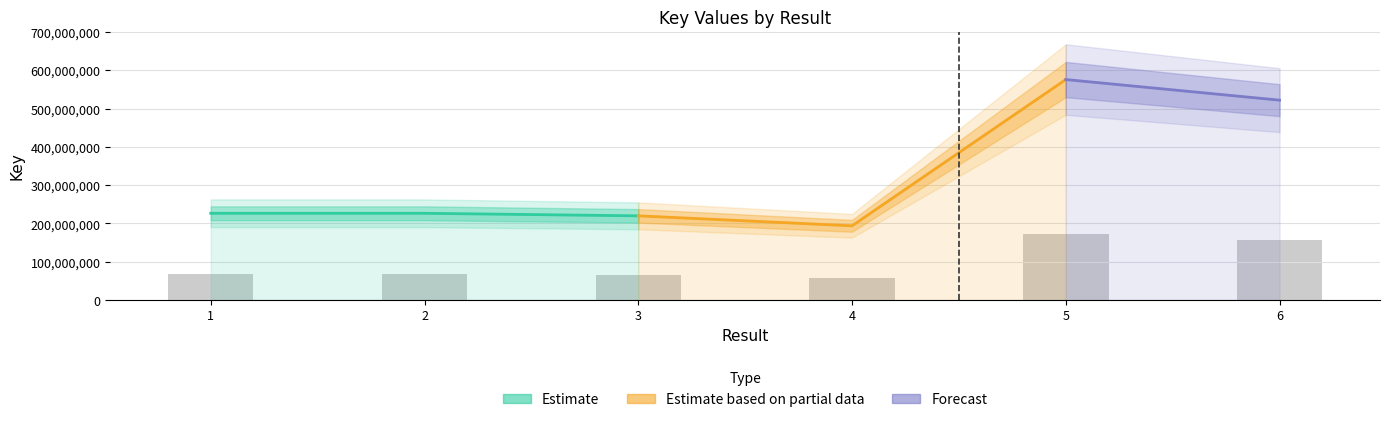

How many values are below 226382778?

3